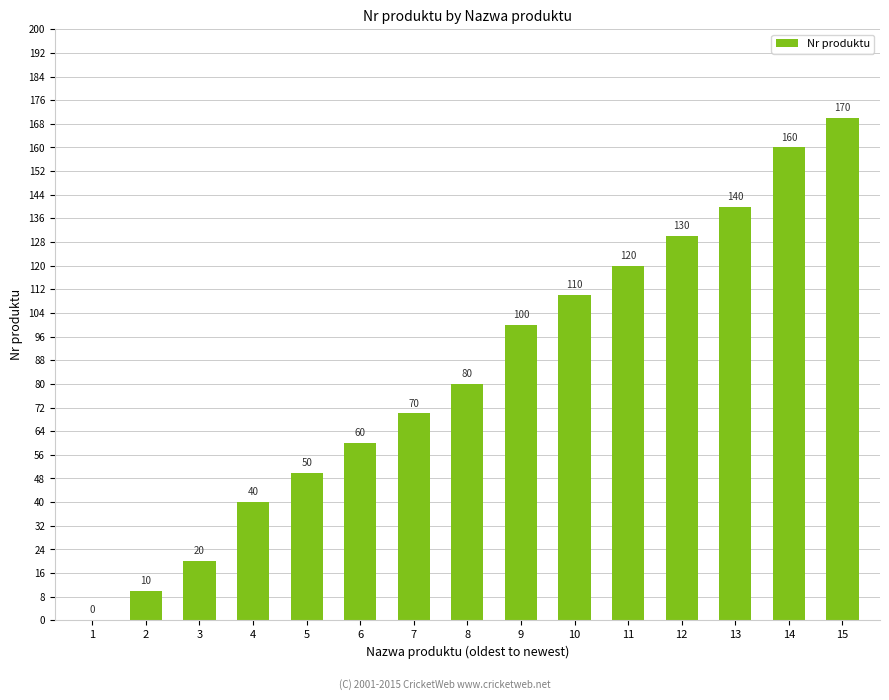

What value does the data have at 14, to the nearest 5?

160